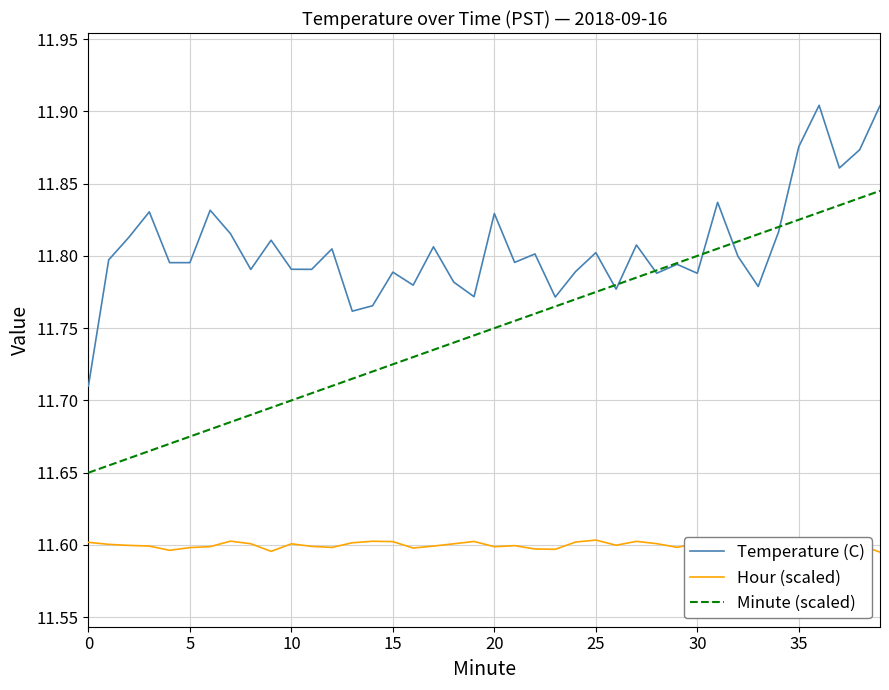

What is the value of the Hour (scaled) point at the 19th from the left?

11.6